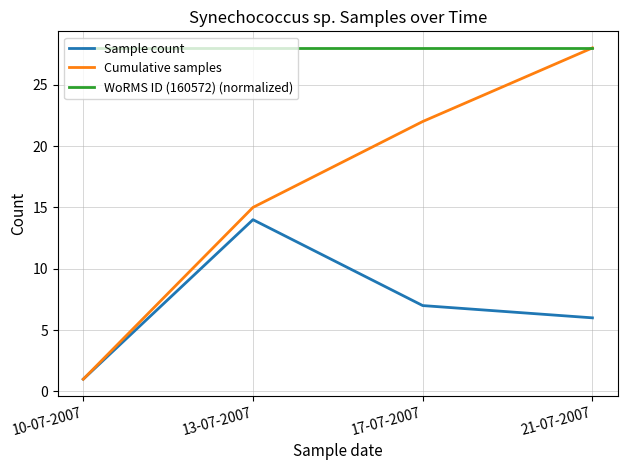

What position from the left is 21-07-2007?

4